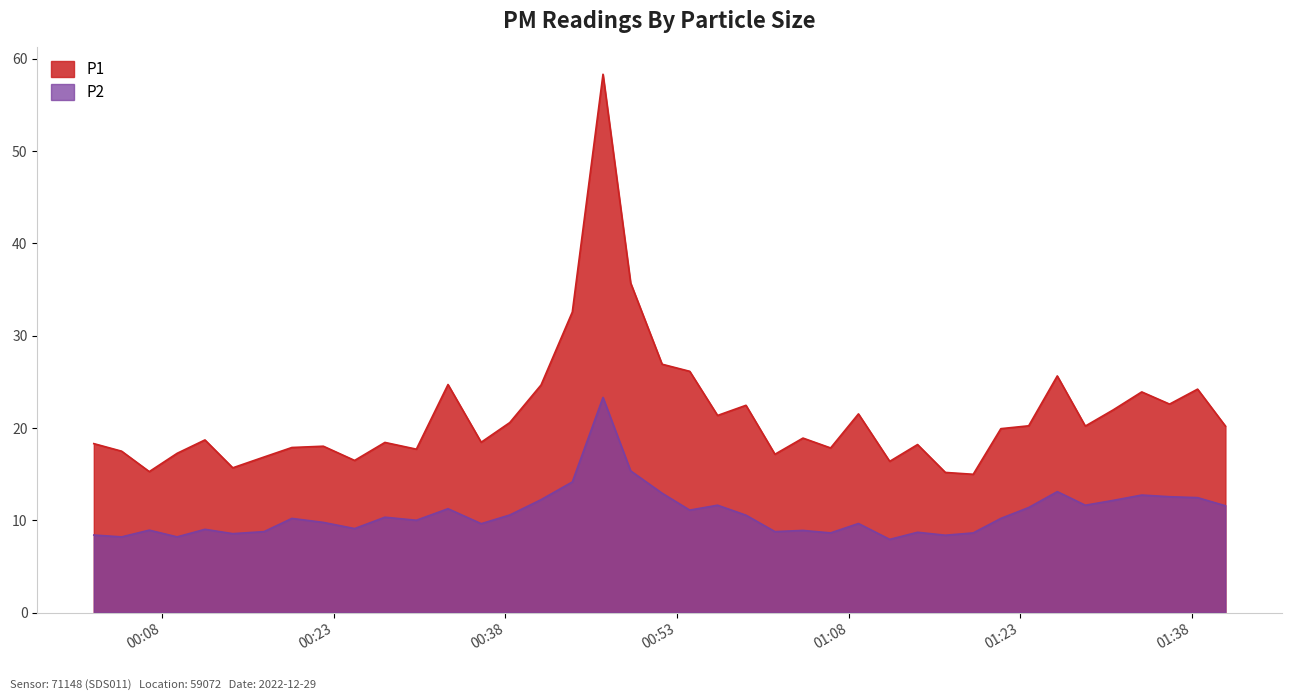

Which has a higher value, 2022-12-29T01:28:42 or 2022-12-29T00:27:28?

2022-12-29T01:28:42